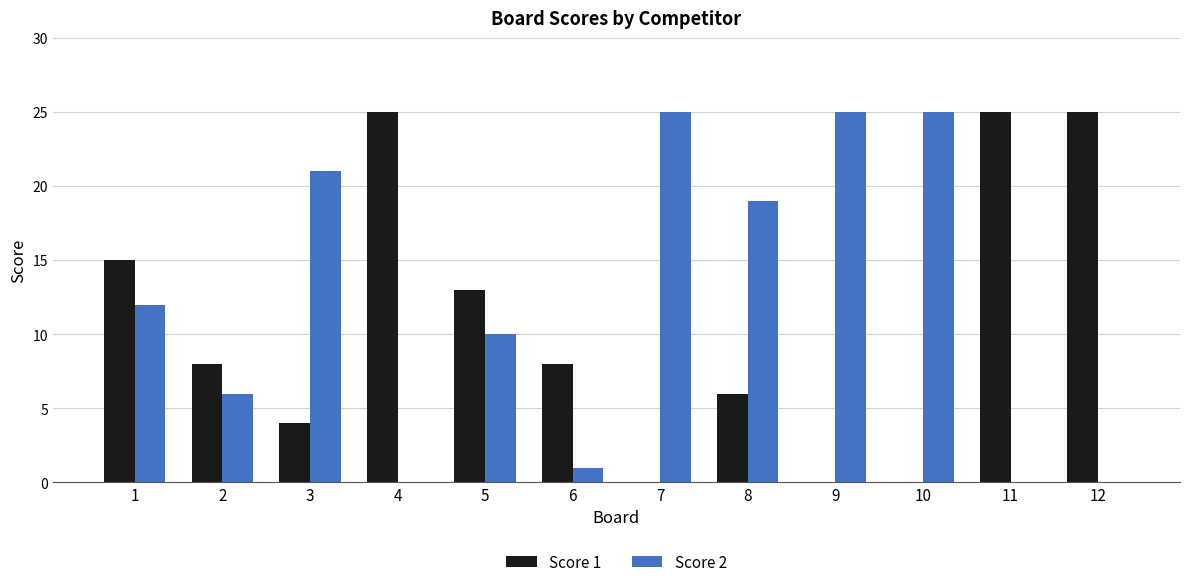

Reading left to right, transcribe all the data shown in this chart.

Score 1: 1=15	2=8	3=4	4=25	5=13	6=8	7=0	8=6	9=0	10=0	11=25	12=25
Score 2: 1=12	2=6	3=21	4=0	5=10	6=1	7=25	8=19	9=25	10=25	11=0	12=0